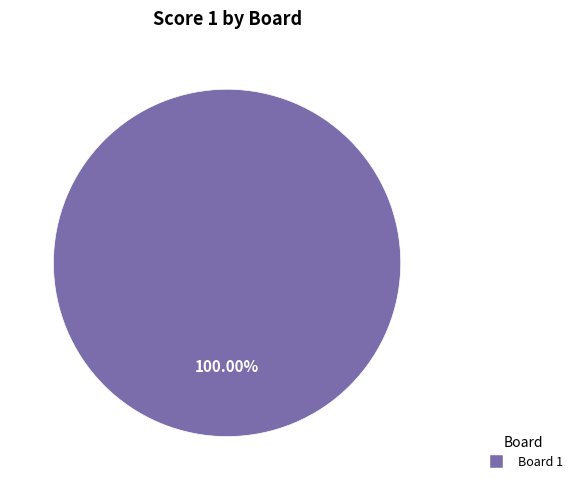

Is there any slice that represents more than half of the pie?

Yes